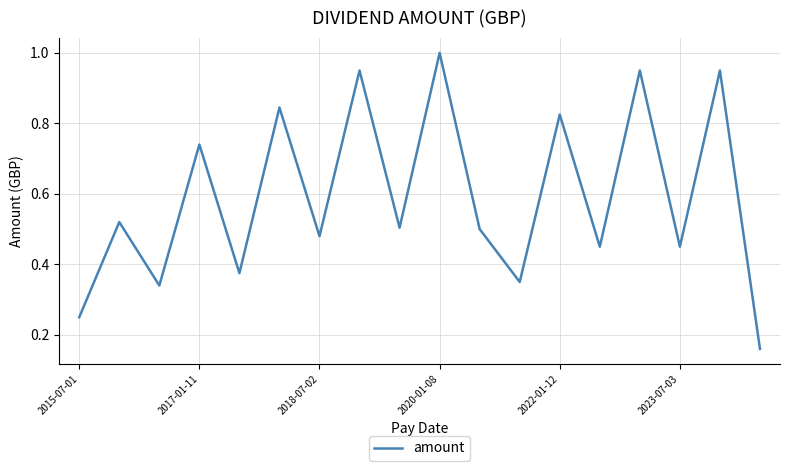

What is the maximum value shown in the chart?

1.0